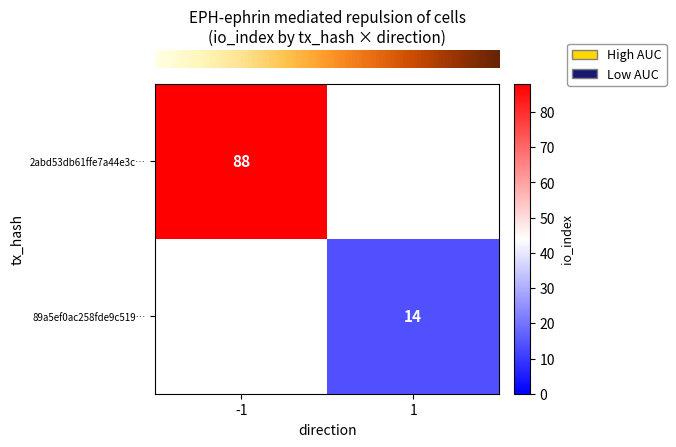

Rank the categories by row_1 value from highest to lowest.

-1, 1